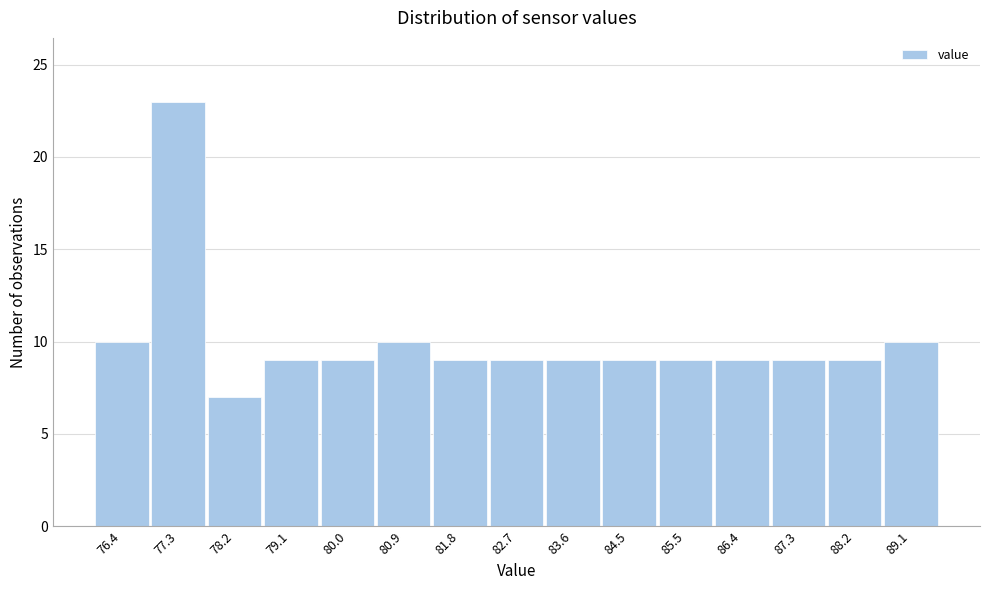

Reading right to left, extract all data points from this chart.

89.1=10	88.2=9	87.3=9	86.4=9	85.5=9	84.5=9	83.6=9	82.7=9	81.8=9	80.9=10	80.0=9	79.1=9	78.2=7	77.3=23	76.4=10